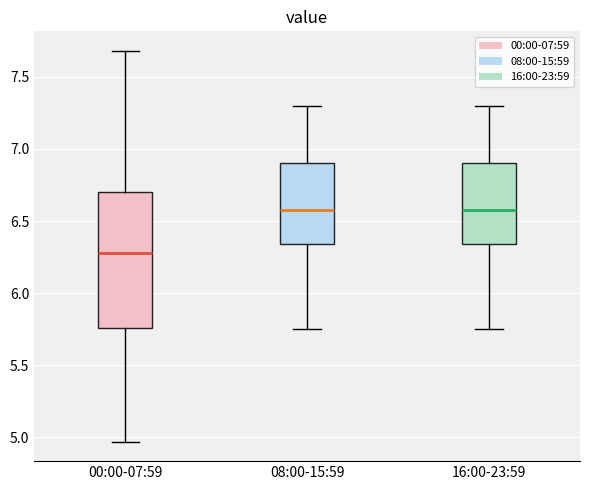

Where is the lower edge of the box for 08:00-15:59 on the y-axis? The values are not printed on the chart, so give them approximately, as read against the axis.

6.35